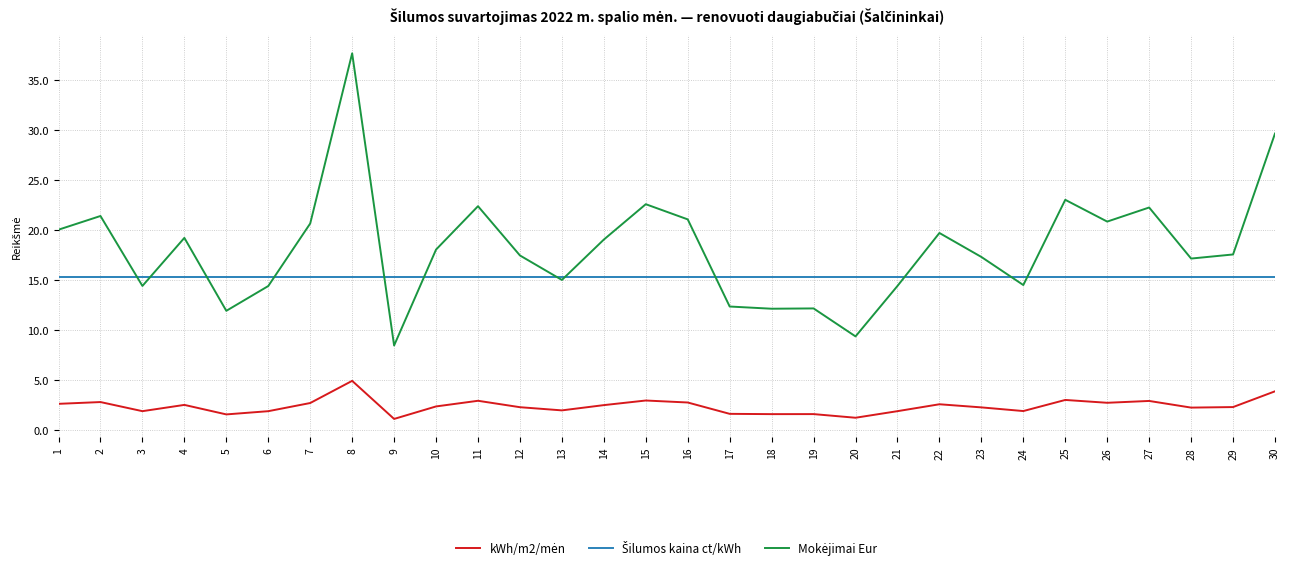

What is the difference between the highest and lowest values at 2?

18.6